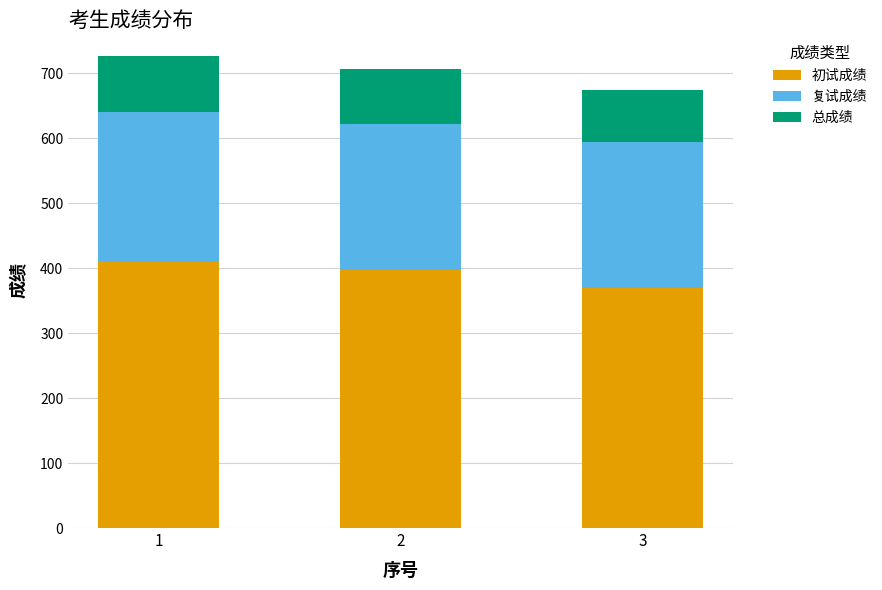

What is the highest value of the 初试成绩 series?

410.0